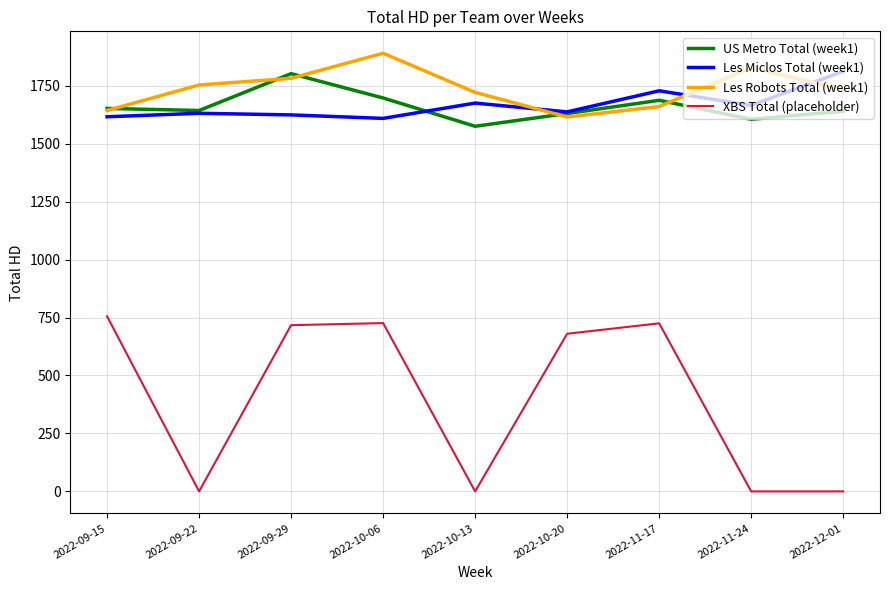

Rank the series at 2022-11-17 from highest to lowest value.

Les Miclos Total (week1), US Metro Total (week1), Les Robots Total (week1), XBS Total (placeholder)